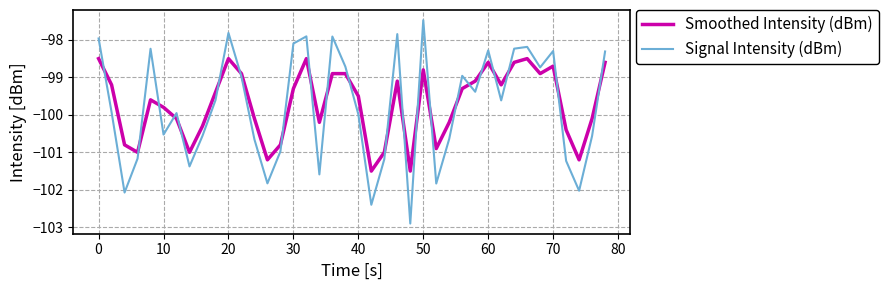

How many lines are shown in the chart?

2